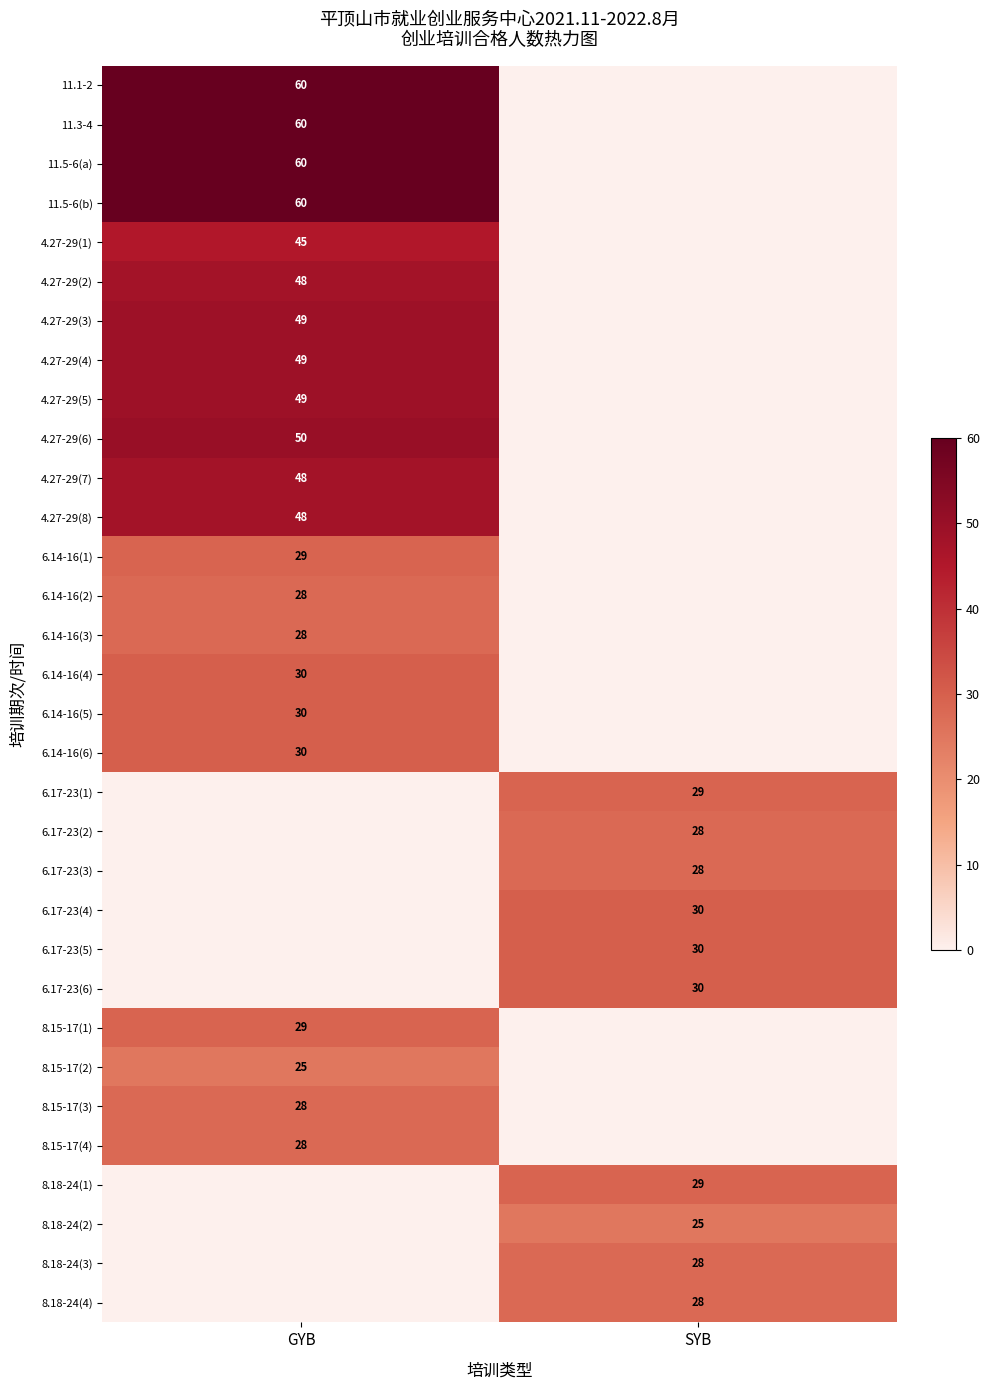

Is it true that 6.17-23(1) equals 29 at SYB?

True